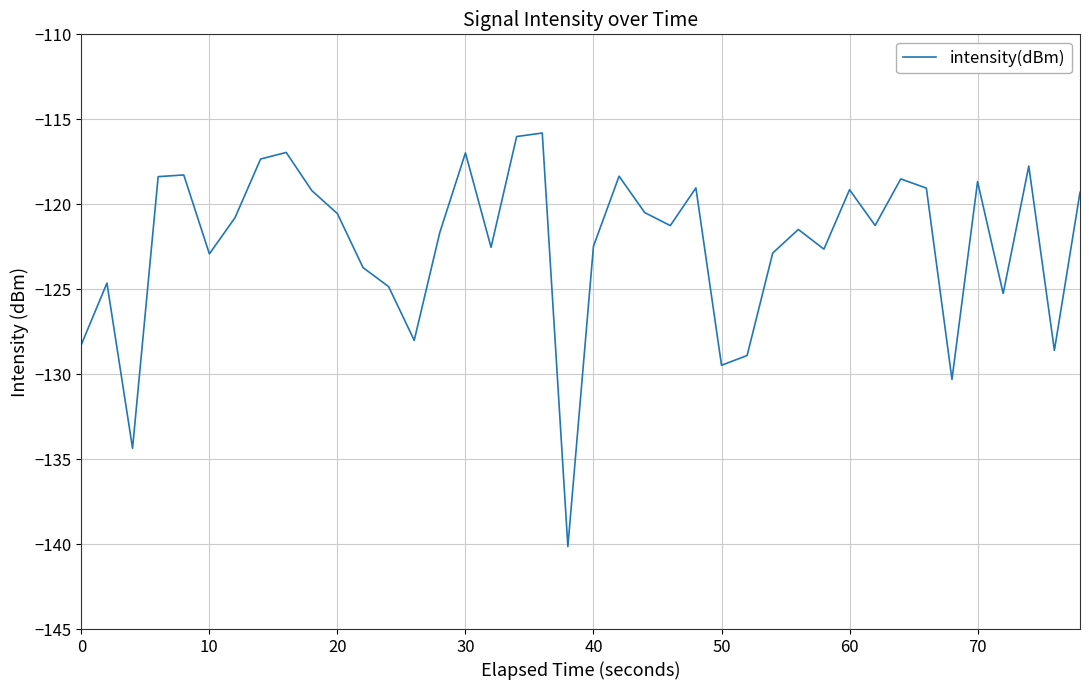

How many interior local peaks (higher than both neighbors) does the data have?

12